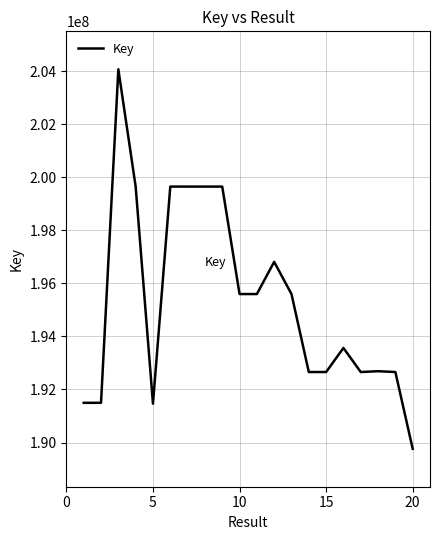

What is the difference between the maximum and minimum values?

14307036